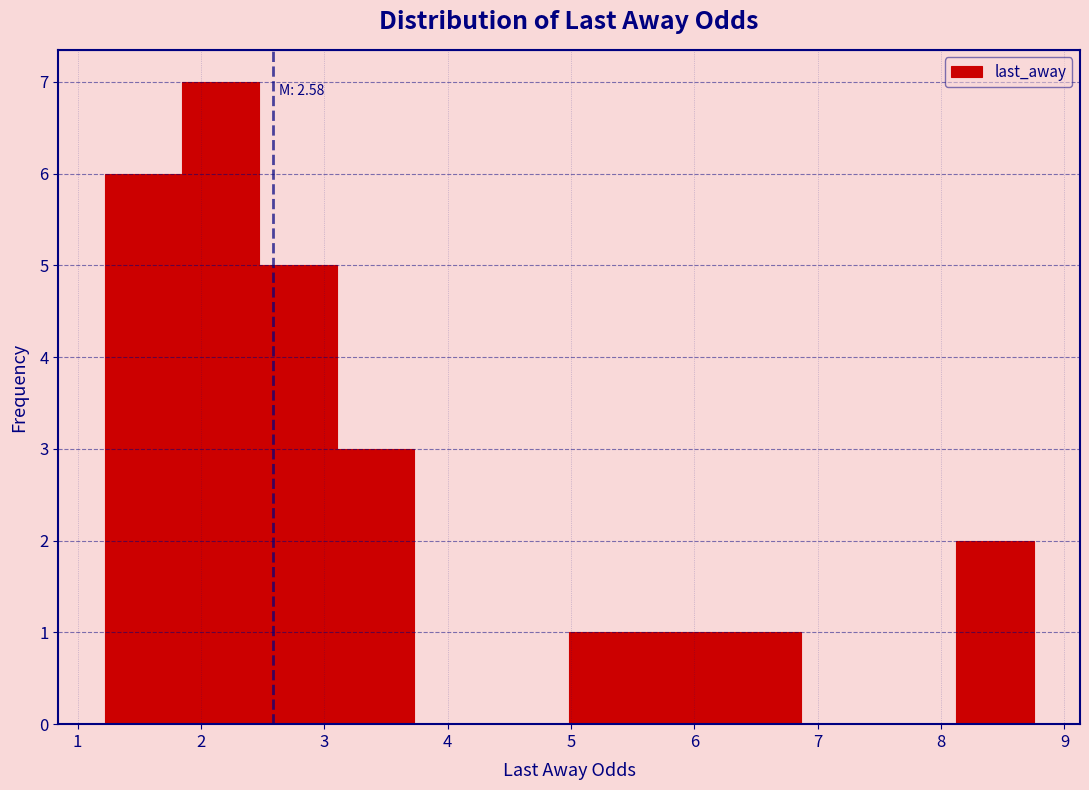

Which range on the x-axis has the tallest bar?

1.8 to 2.5